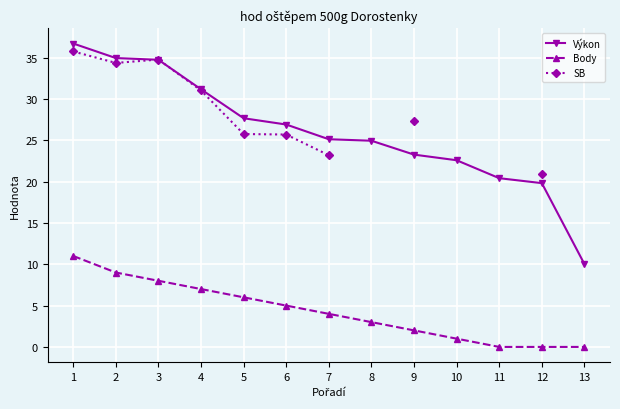

What is the sum of the Body values at 2 and 10?

10.0